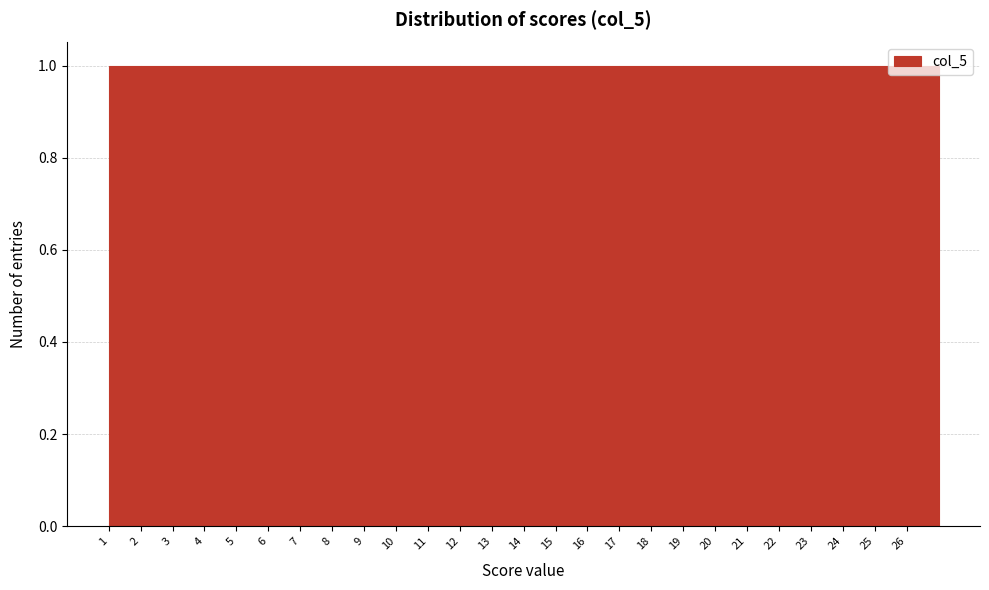

What is the height of the bar covering 17 to 18 on the x-axis? The values are not printed on the chart, so give them approximately, as read against the axis.

1